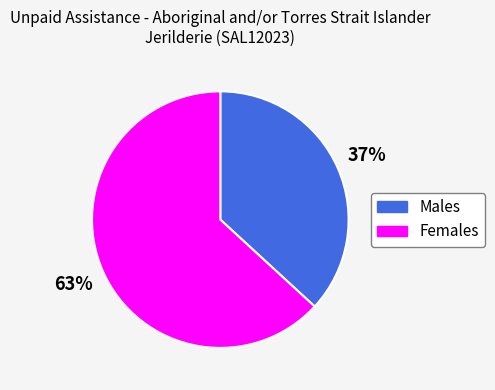

How many slices are in this pie chart?

2